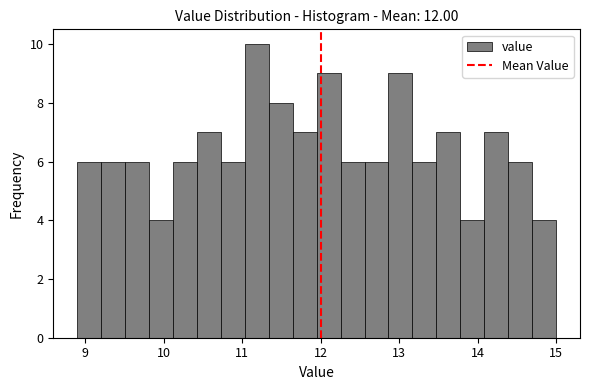

Read against the x-axis, roughly where is the centre of the tallest bar?

11.2